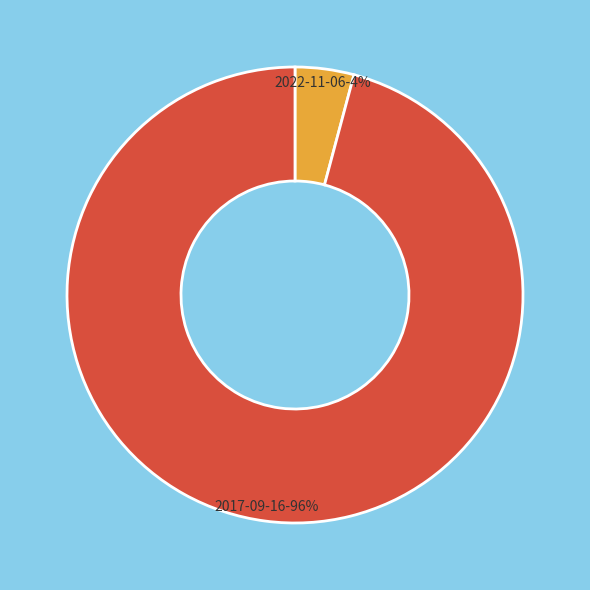

Which slice is the smallest?

2022-11-06